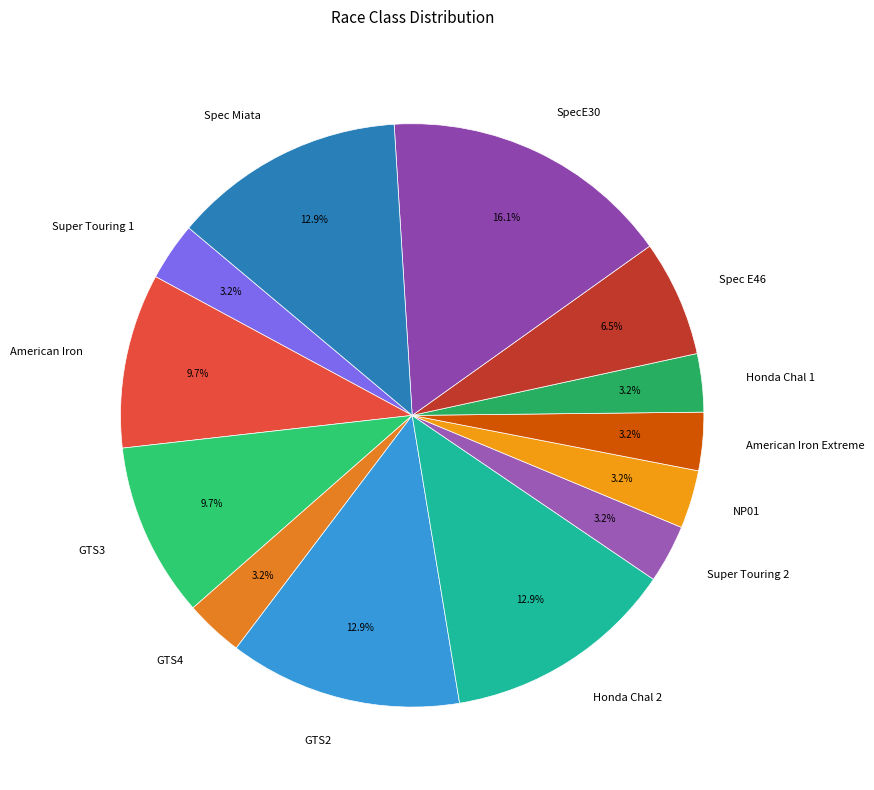

Is Honda Chal 1 the majority of the pie?

No